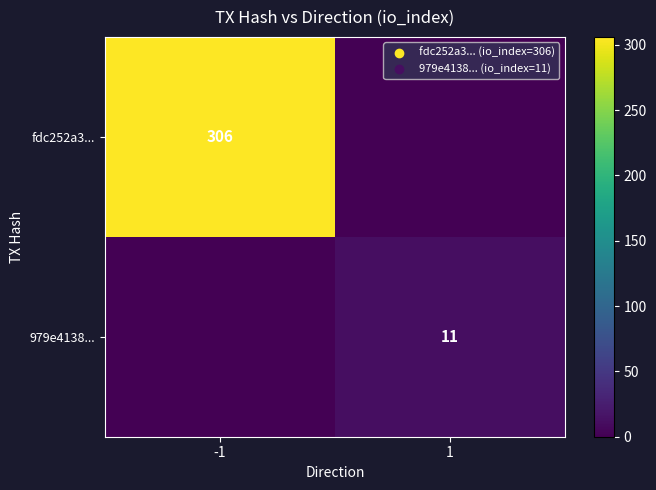

The 979e4138... series shows 11 at 1. True or false?

True